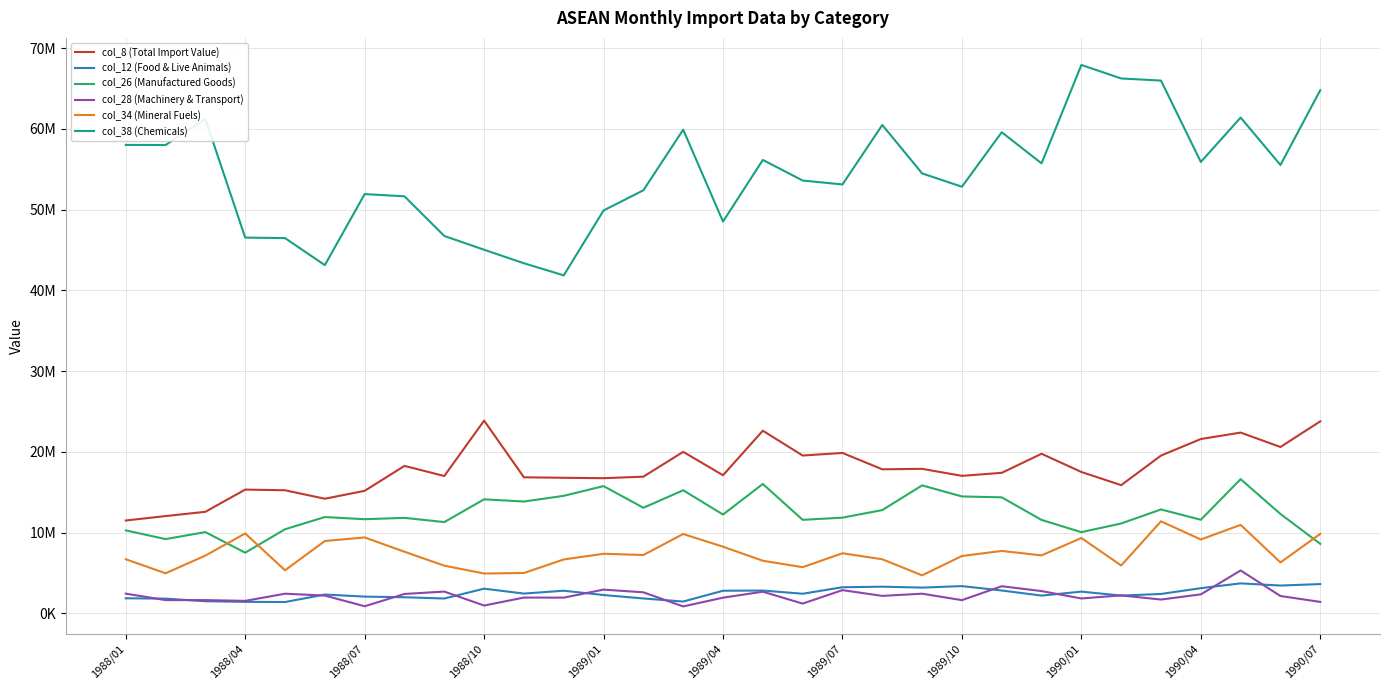

Reading left to right, transcribe all the data shown in this chart.

col_8 (Total Import Value): 11502502	12051422	12580836	15331102	15247259	14198797	15176929	18264212	17013583	23870708	16852593	16792990	16741769	16929190	20004831	17108844	22622038	19548812	19870158	17840600	17899549	17031422	17407374	19768025	17510639	15879944	19543473	21593297	22390630	20605895	23783244
col_12 (Food & Live Animals): 1869433	1827549	1504385	1430471	1405160	2335279	2078770	1999583	1842239	3060817	2453067	2806257	2271916	1847890	1467507	2804814	2828906	2433460	3235751	3307782	3192324	3379445	2833683	2202088	2695598	2205496	2406498	3122811	3717619	3447254	3627669
col_26 (Manufactured Goods): 10276882	9200179	10064970	7515824	10416113	11930154	11662594	11829403	11305305	14124540	13850839	14558087	15761159	13081170	15245986	12241270	16029160	11586831	11854612	12793454	15850618	14481832	14370679	11573920	10059920	11132601	12871024	11593074	16621683	12311625	8607872
col_28 (Machinery & Transport): 2443871	1645865	1642903	1550587	2435501	2206207	882169	2405240	2699748	971511	1958139	1950211	2943970	2609927	860595	1945698	2684378	1212272	2879211	2166185	2439235	1639985	3362671	2761766	1847072	2228588	1712291	2355722	5313807	2151815	1422810
col_34 (Mineral Fuels): 6703456	4966728	7156675	9900275	5336671	8963074	9404667	7632556	5910296	4937345	5002297	6677585	7383317	7227931	9832796	8257603	6517481	5719815	7445531	6701030	4711463	7105102	7733520	7181889	9338244	5930527	11402589	9149033	10960476	6310732	9847161
col_38 (Chemicals): 58015796	58000934	61214380	46537240	46473989	43128126	51923309	51651611	46736807	45033256	43359200	41860536	49897491	52394821	59902135	48524885	56156343	53607129	53116919	60486736	54489563	52836171	59583419	55731360	67916146	66244305	65981262	55903630	61401056	55527335	64796429